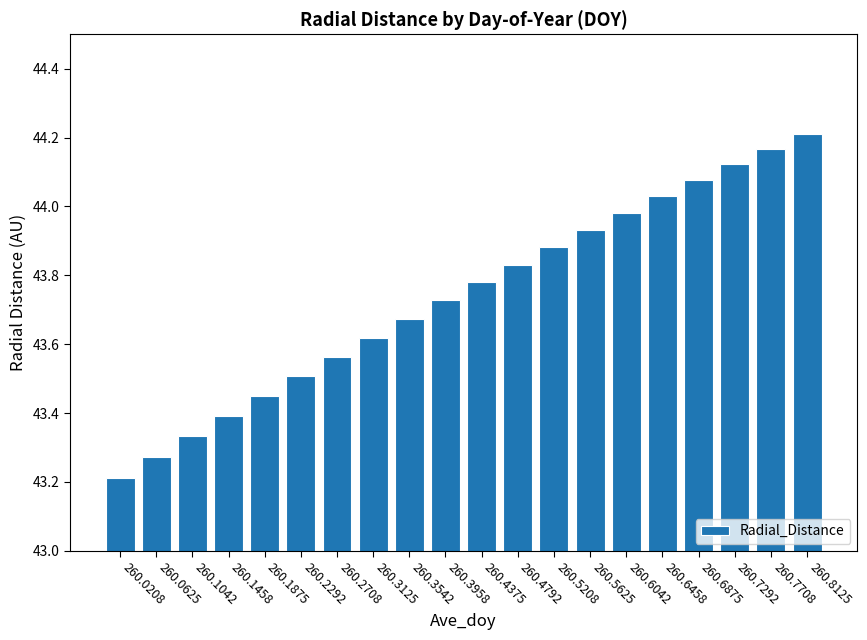

What is the smallest value displayed?

43.2